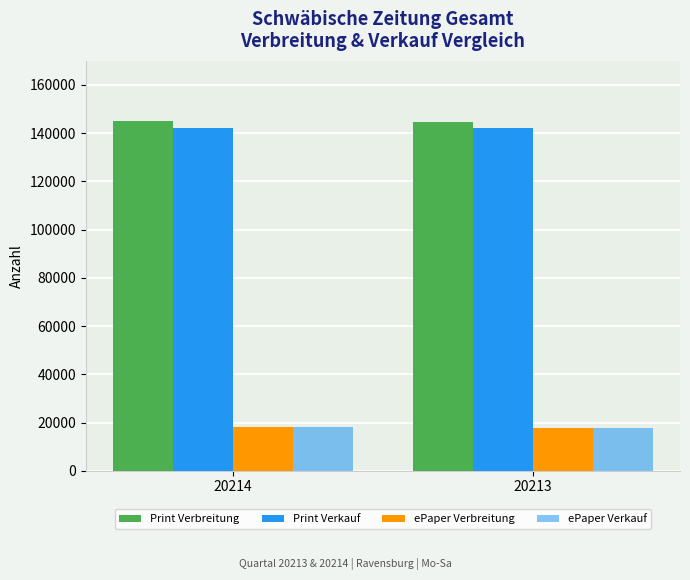

What is the maximum value for ePaper Verbreitung?

18069